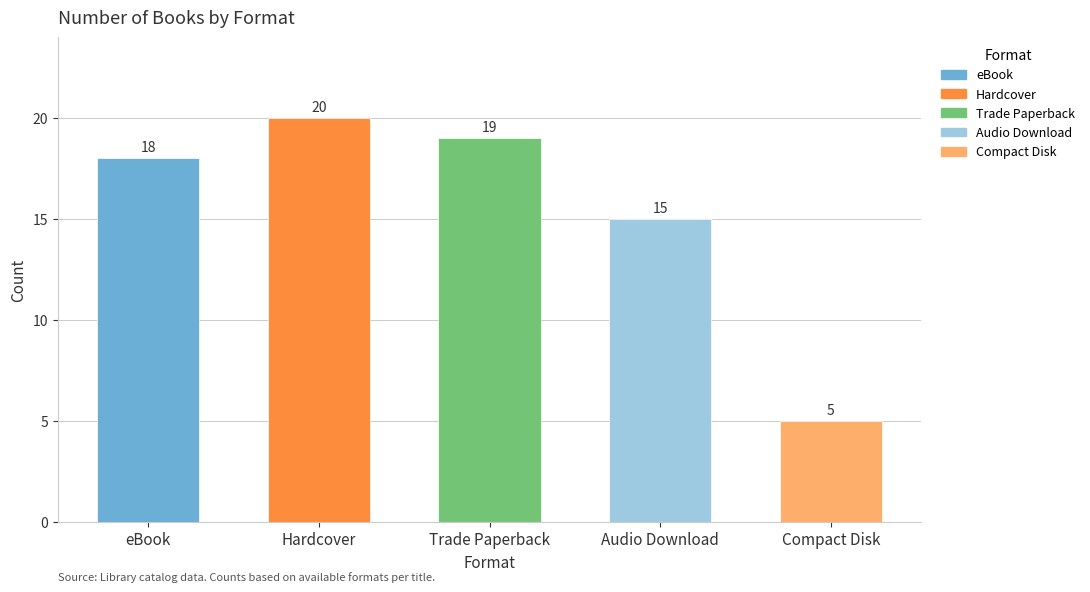

What is the ratio of the value at Trade Paperback to the value at eBook?

1.1